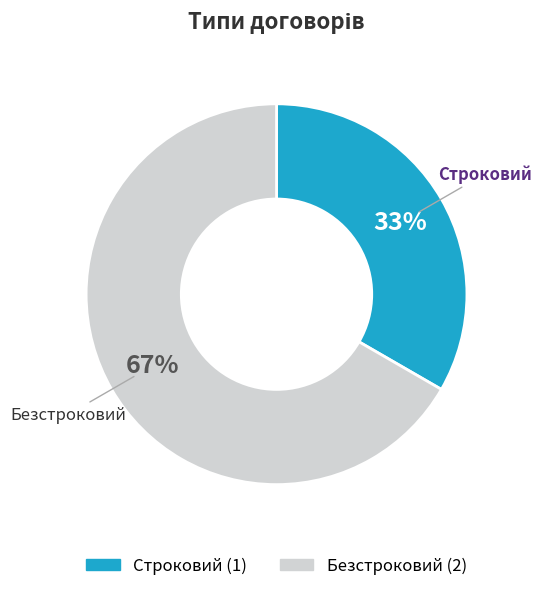

To the nearest percent, what is the average slice percentage?

50%